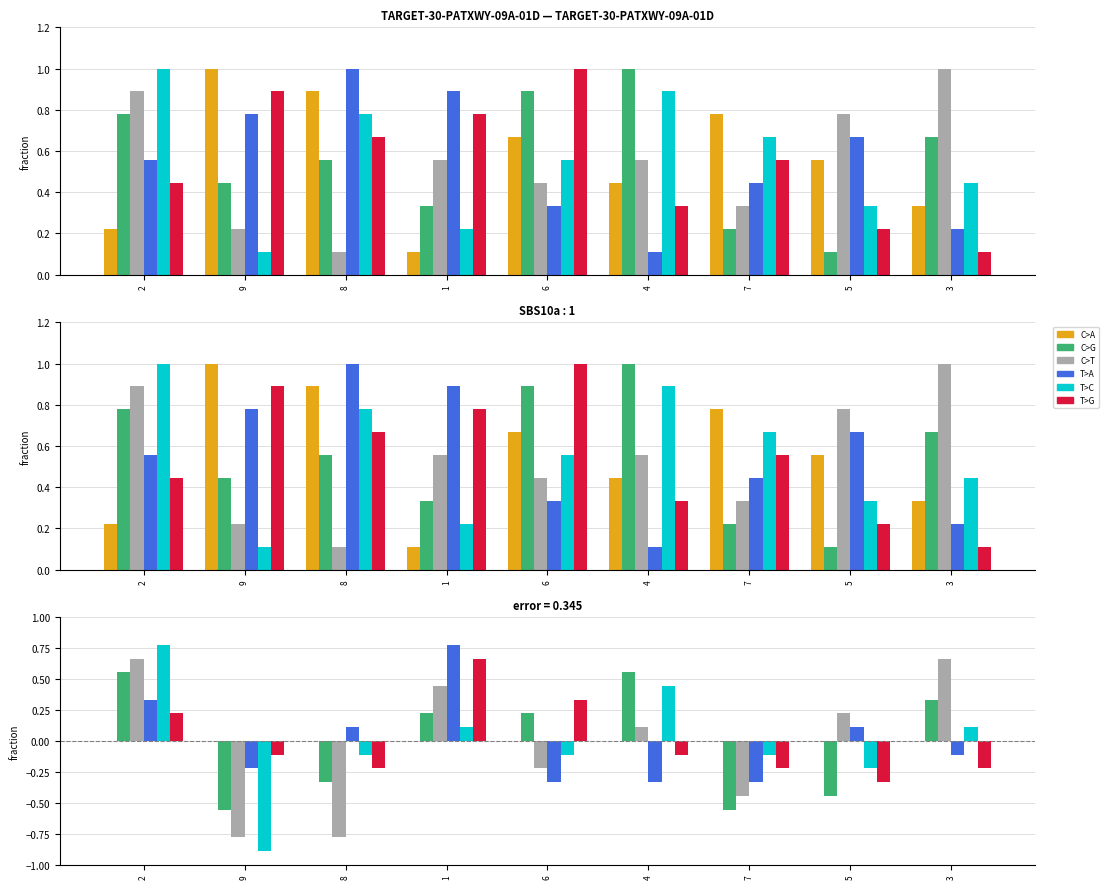

Reading right to left, transcribe all the data shown in this chart.

col_2: 3=0.0	5=0.0	7=0.0	4=0.0	6=0.0	1=0.0	8=0.0	9=0.0	2=0.0
col_3: 3=0.3	5=-0.4	7=-0.6	4=0.6	6=0.2	1=0.2	8=-0.3	9=-0.6	2=0.6
col_5: 3=0.7	5=0.2	7=-0.4	4=0.1	6=-0.2	1=0.4	8=-0.8	9=-0.8	2=0.7
col_6: 3=-0.1	5=0.1	7=-0.3	4=-0.3	6=-0.3	1=0.8	8=0.1	9=-0.2	2=0.3
col_7: 3=0.1	5=-0.2	7=-0.1	4=0.4	6=-0.1	1=0.1	8=-0.1	9=-0.9	2=0.8
col_8: 3=-0.2	5=-0.3	7=-0.2	4=-0.1	6=0.3	1=0.7	8=-0.2	9=-0.1	2=0.2